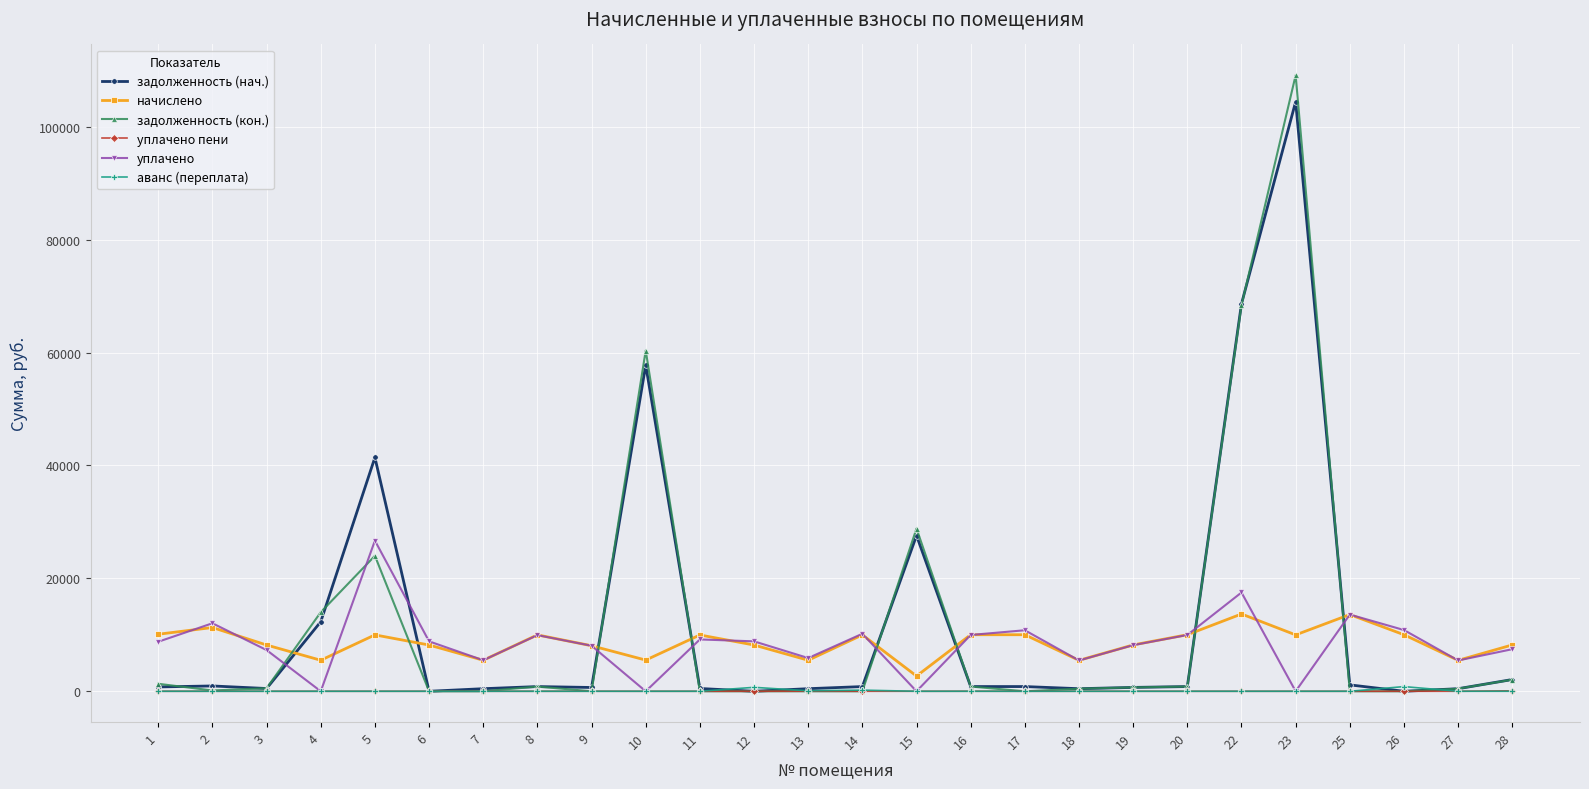

Between which two adjacent categories do задолженность (нач.) and уплачено first intersect?

3 and 4